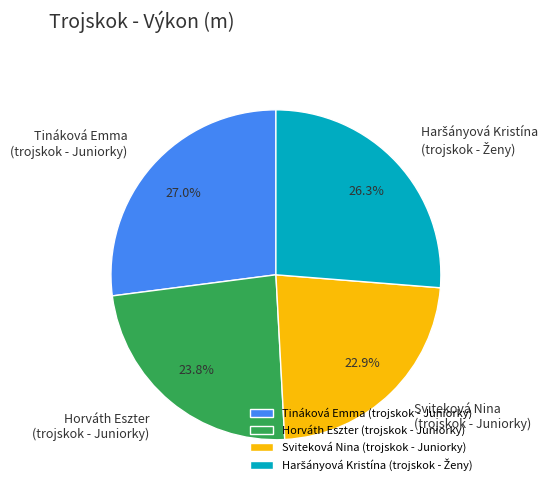

Between Sviteková Nina (trojskok - Juniorky) and Horváth Eszter (trojskok - Juniorky), which is larger?

Horváth Eszter (trojskok - Juniorky)